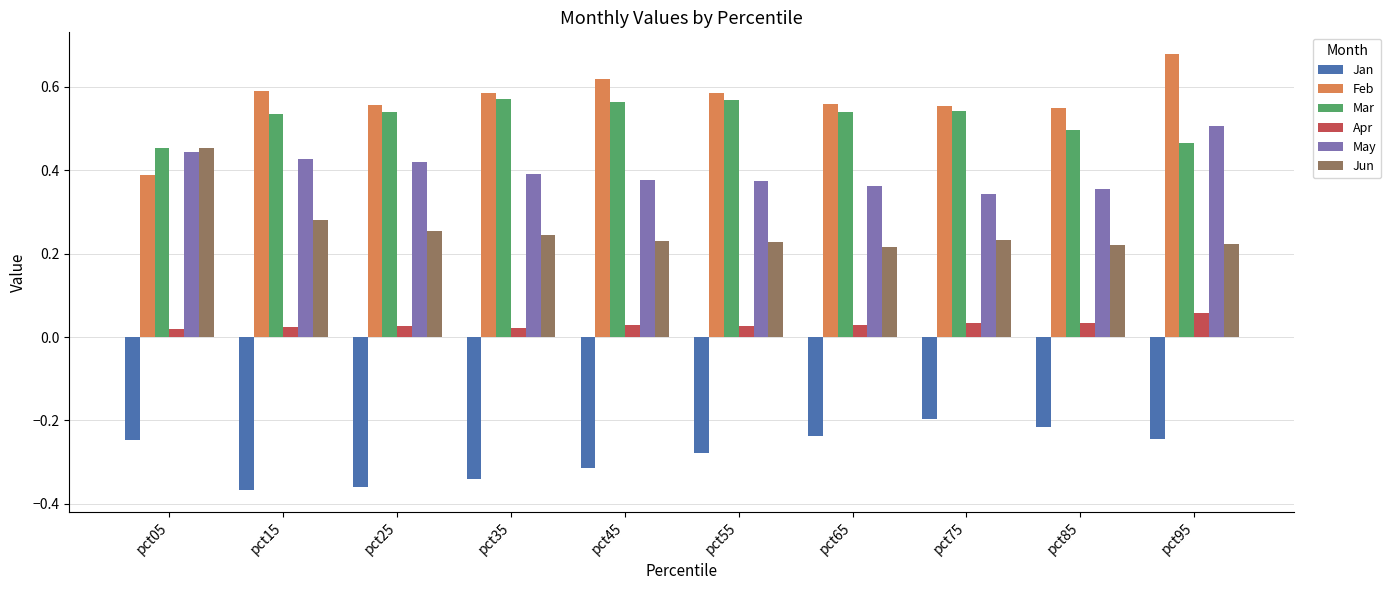

What is the sum of the Feb values at pct95 and pct85?

1.2